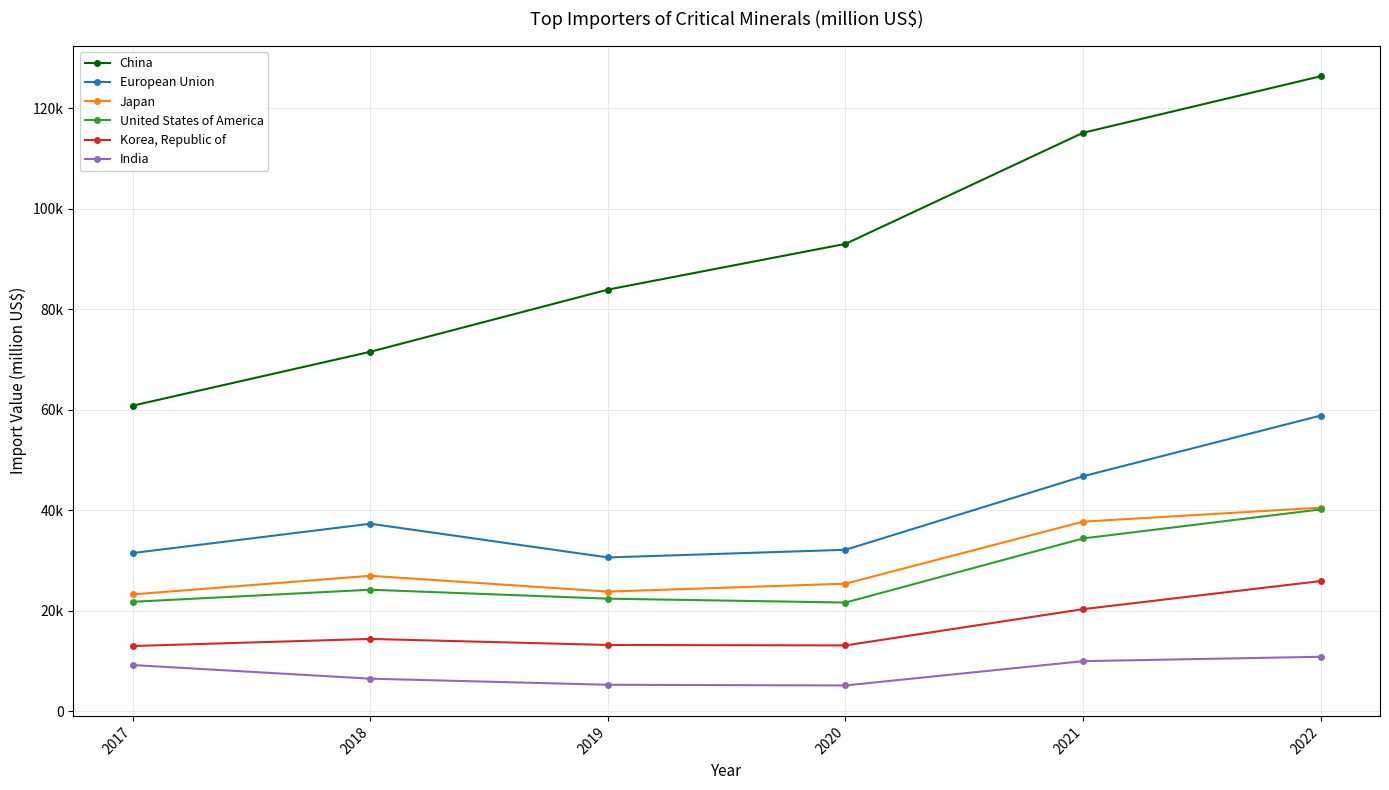

Does the chart display data point markers on the line(s)?

Yes